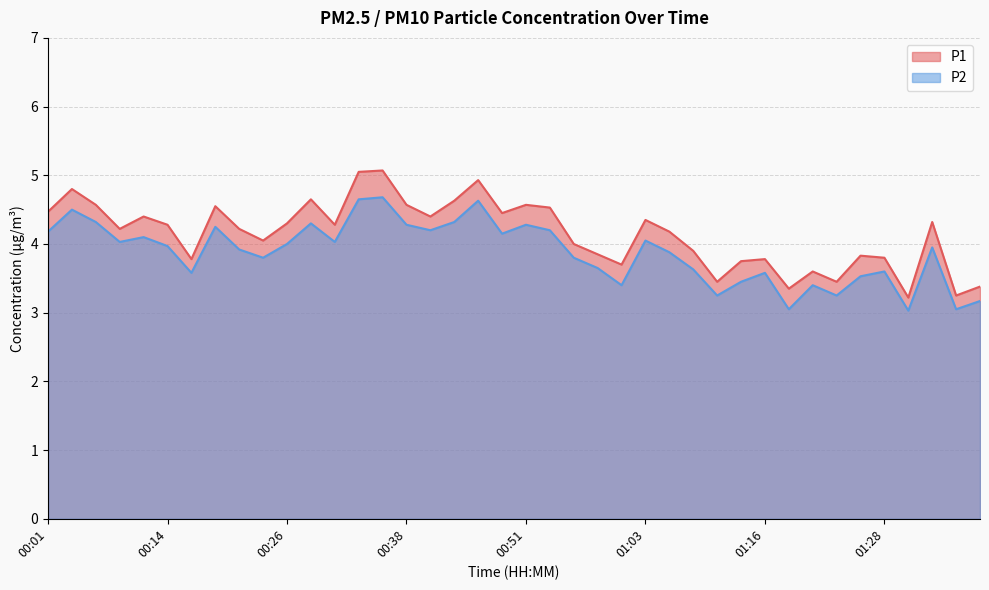

Which series has the largest total across all categories?

P1